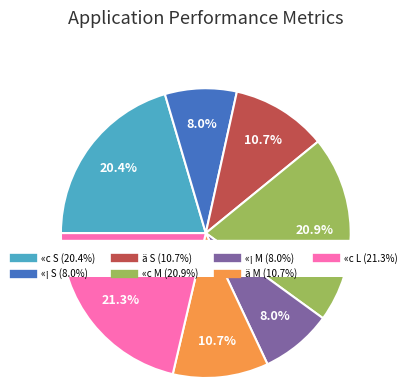

What is the ratio of the value at ä M to the value at ä S?

1.0